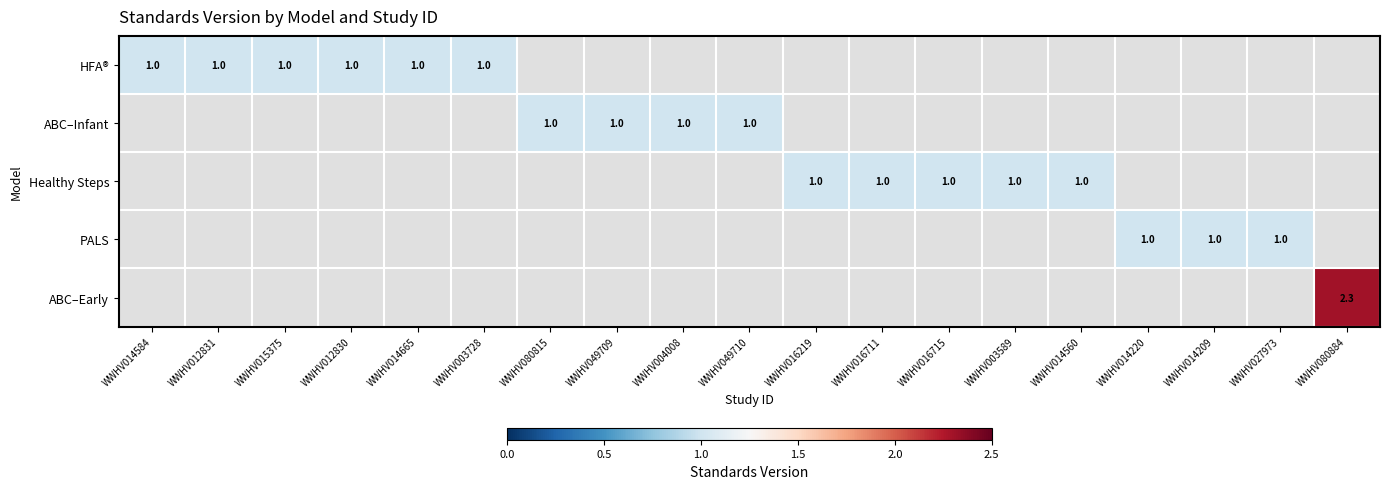

The ABC–Infant series shows 0.4 at WWHV004008. True or false?

False